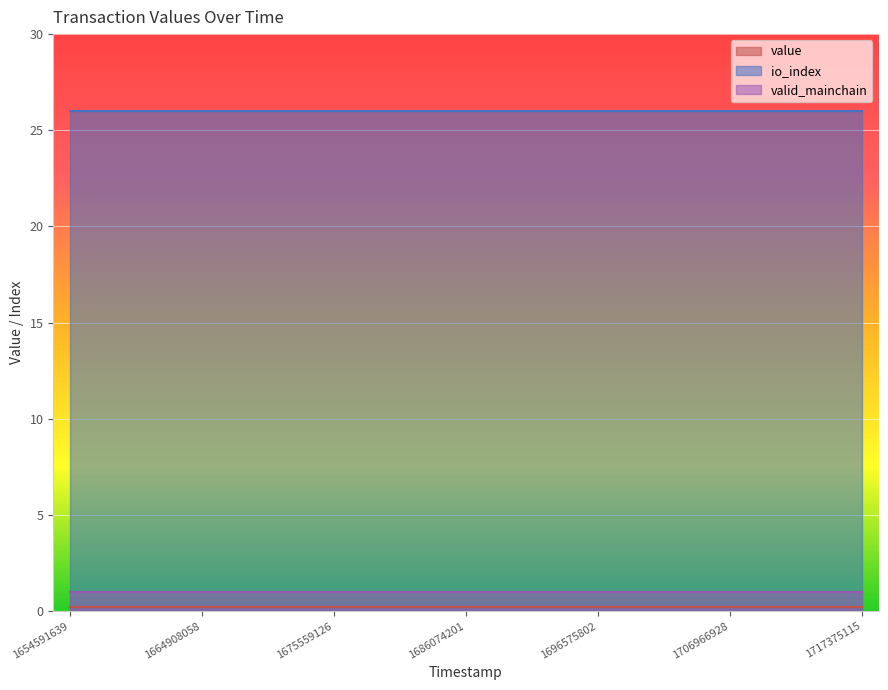

True or false: value and valid_mainchain cross at least once.

False